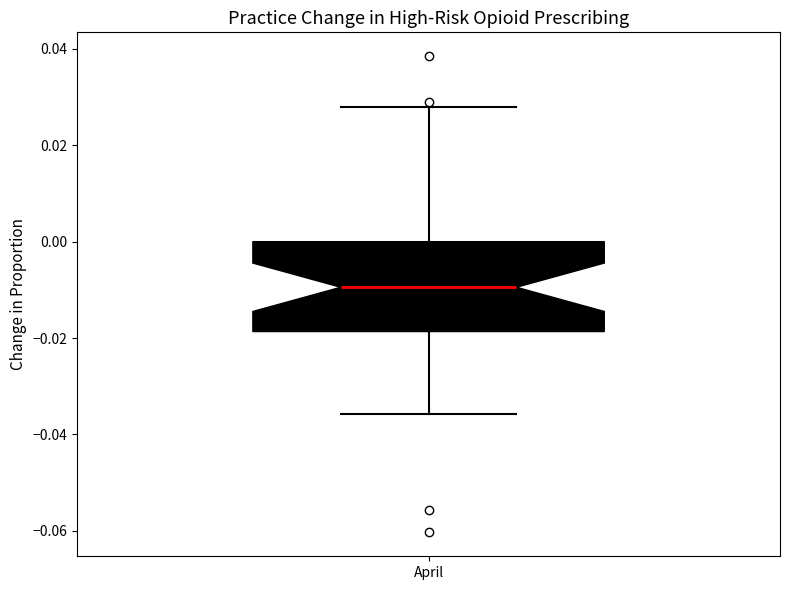

Transcribe this box plot: give where the median line is, the range the box spans, and where the two whiskers end, as read against the y-axis. The values are not printed on the chart, so give them approximately, as read against the axis.

median -0.010, box -0.018 to 0.000, whiskers -0.036 to 0.028